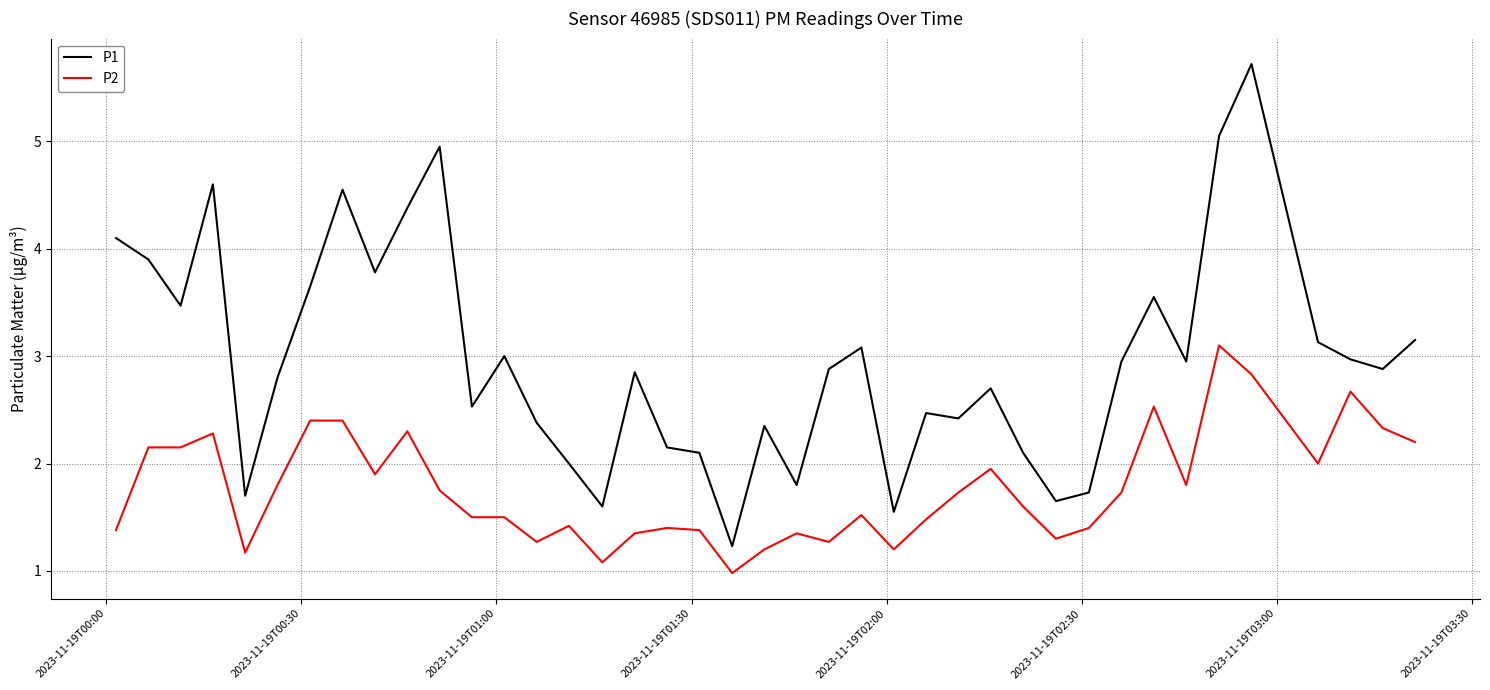

Rank the series by their maximum value, from highest to lowest.

P1, P2